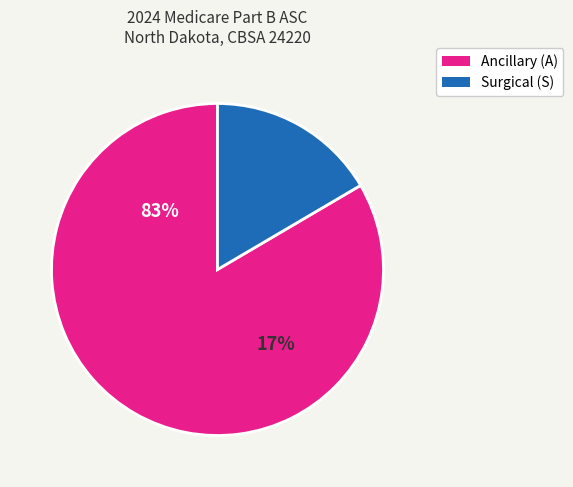

Is it true that C2634 is 11% of the pie?

False